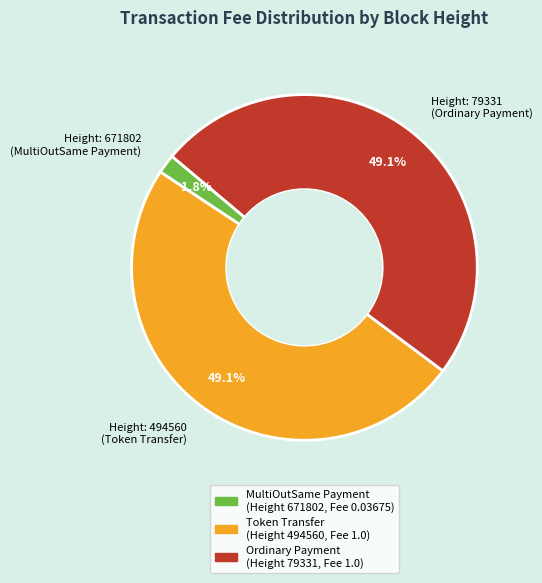

What is the smallest slice in the pie chart?

Height: 671802 (MultiOutSame Payment)